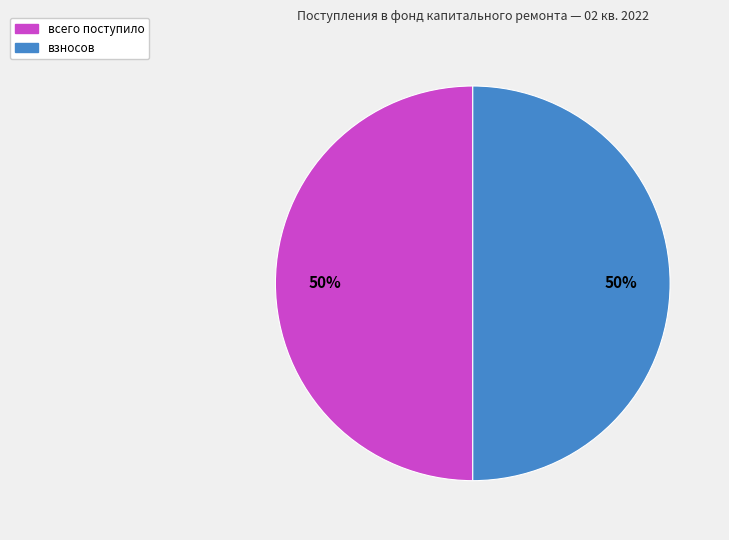

To the nearest percent, what is the average slice percentage?

50%